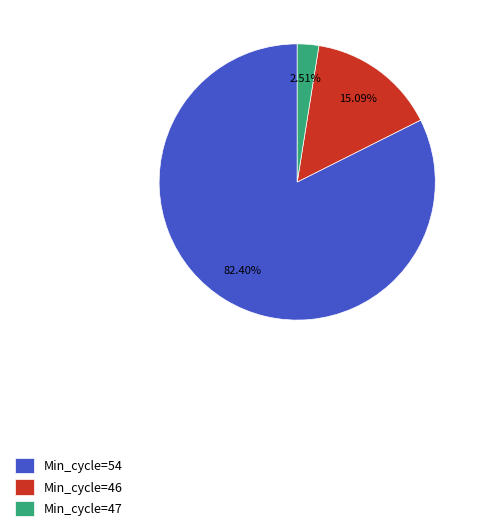

How many slices are in this pie chart?

3